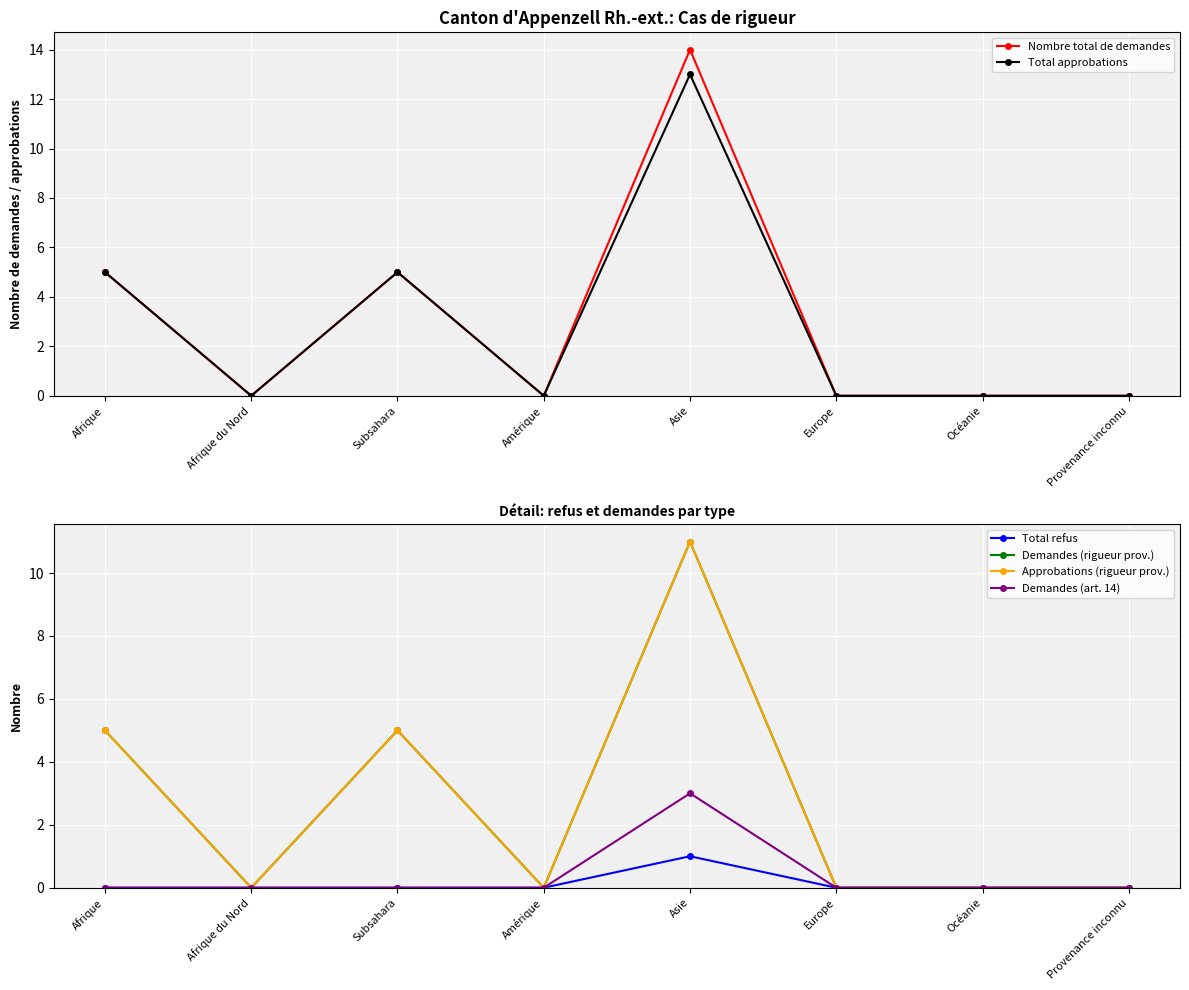

How many series are shown in this chart?

6